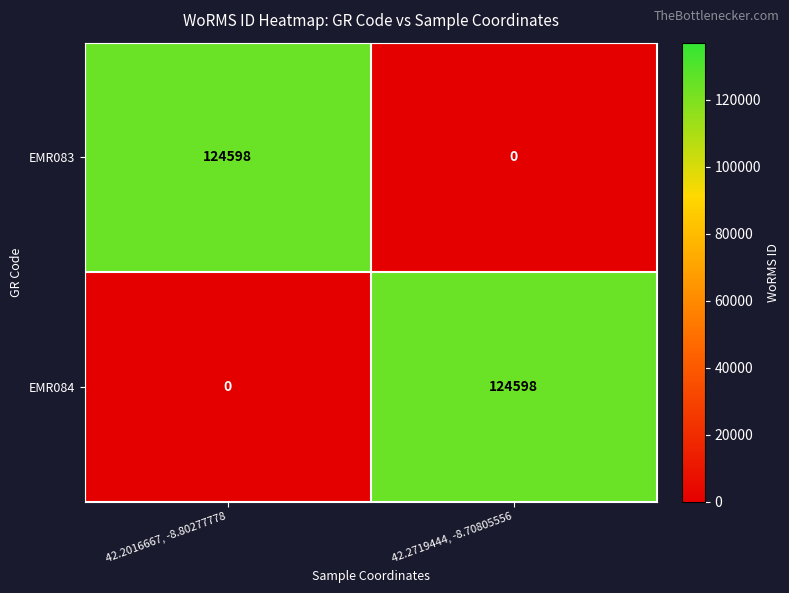

What is the spread (max minus min) of values at 42.2016667, -8.80277778?

124598